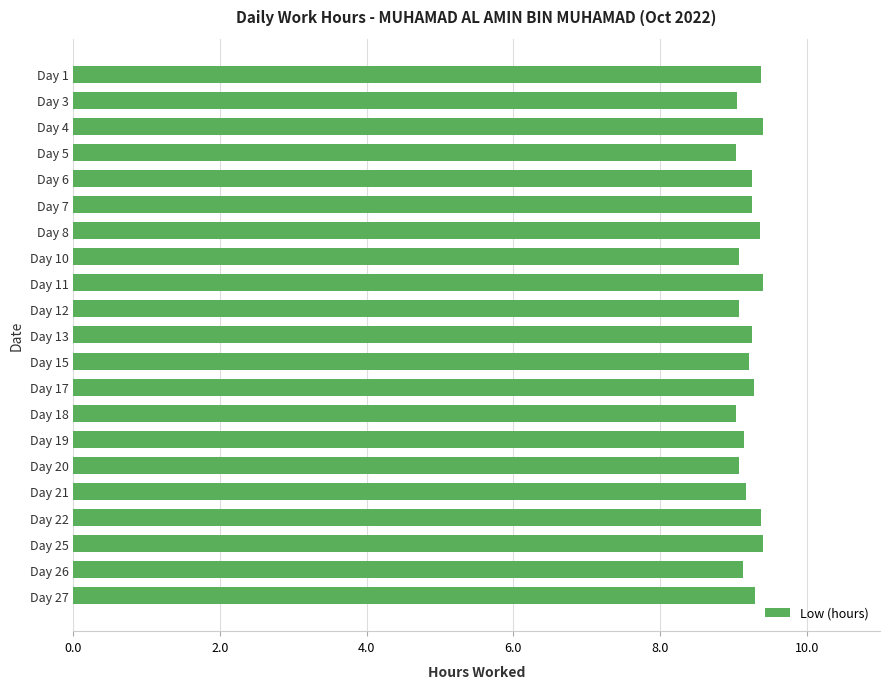

What is the value of the 20th bar from the top?

9.1